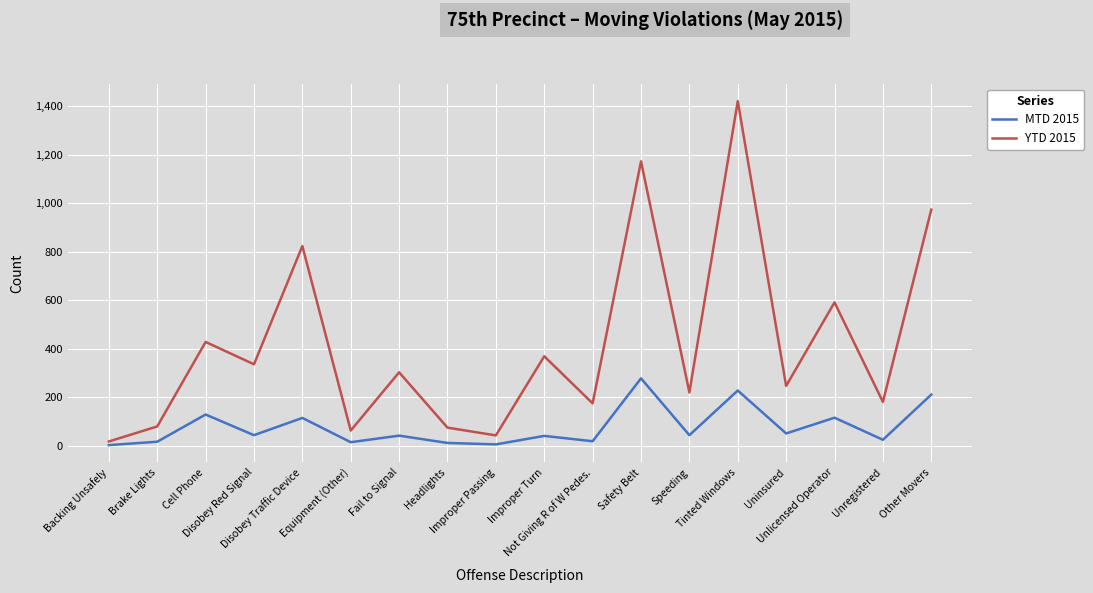

Which series has the largest range (max minus min)?

YTD 2015